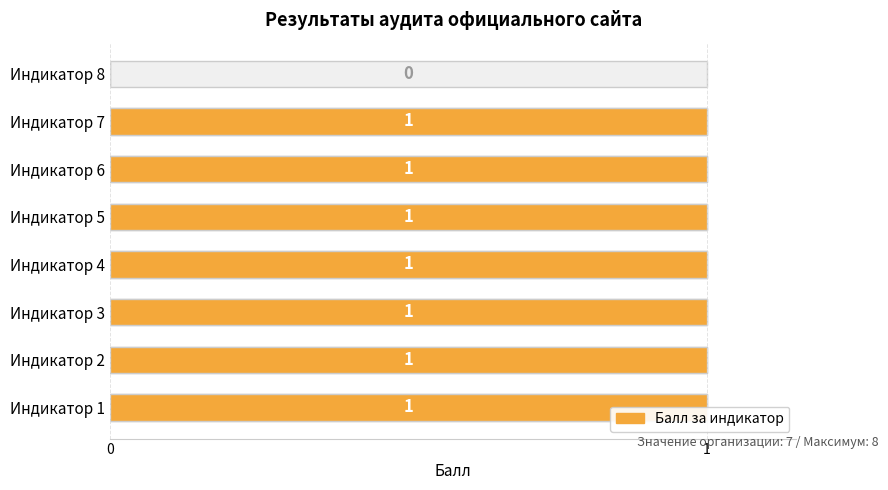

What is the maximum value shown in the chart?

1